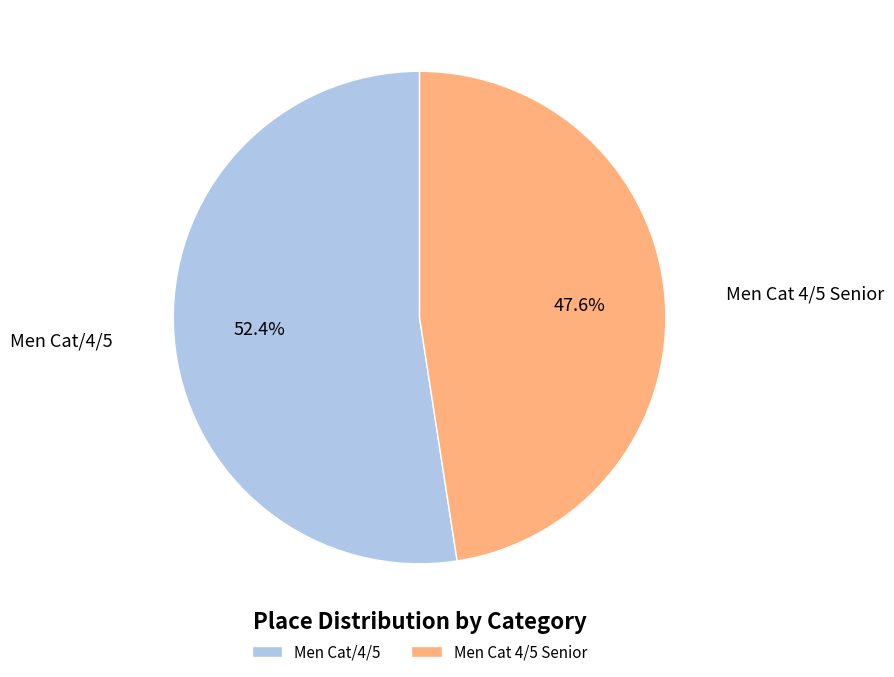

Approximately how many times larger is the value at Men Cat 4/5 Senior compared to Men Cat/4/5?

0.9